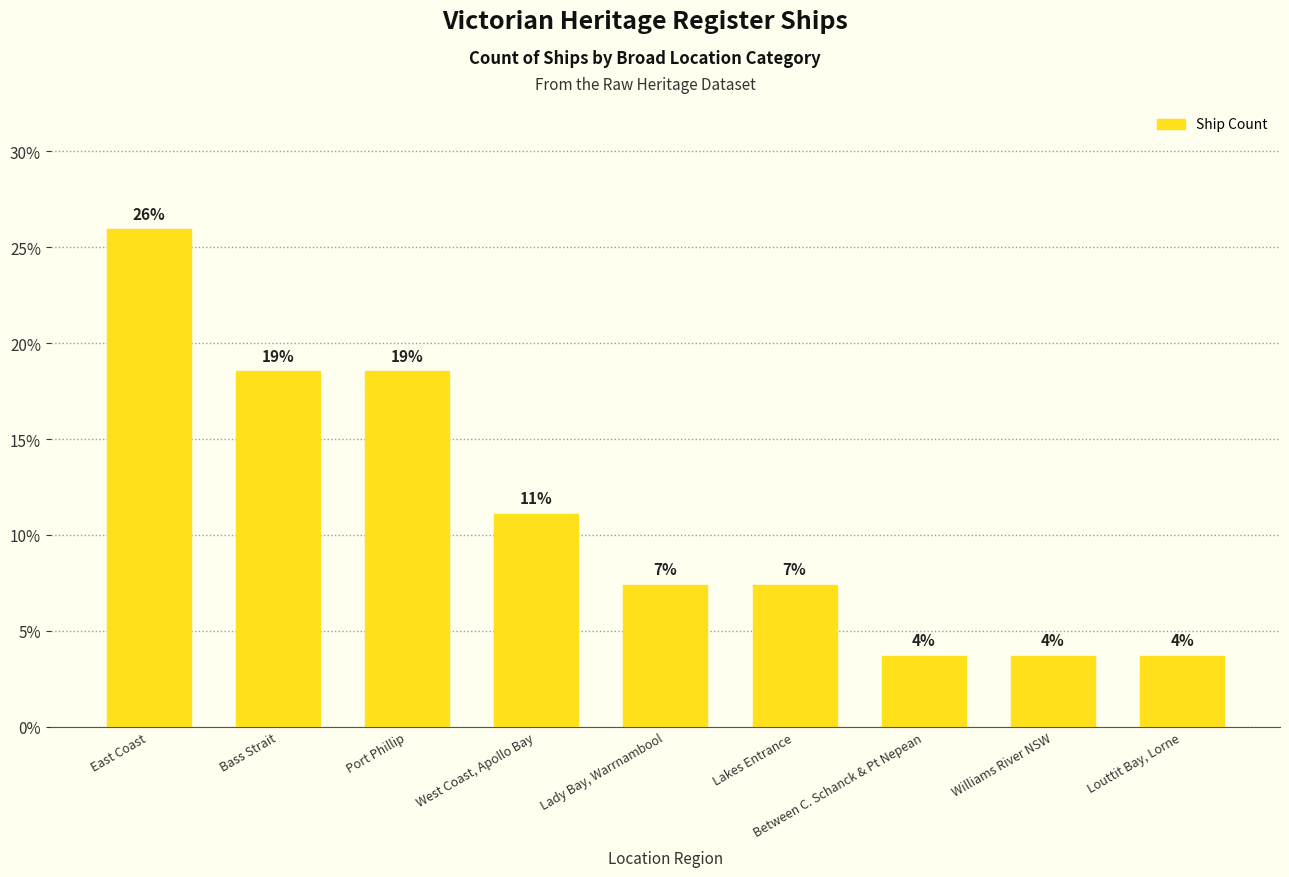

Approximately how many times larger is the value at East Coast compared to Lady Bay, Warrnambool?

3.5